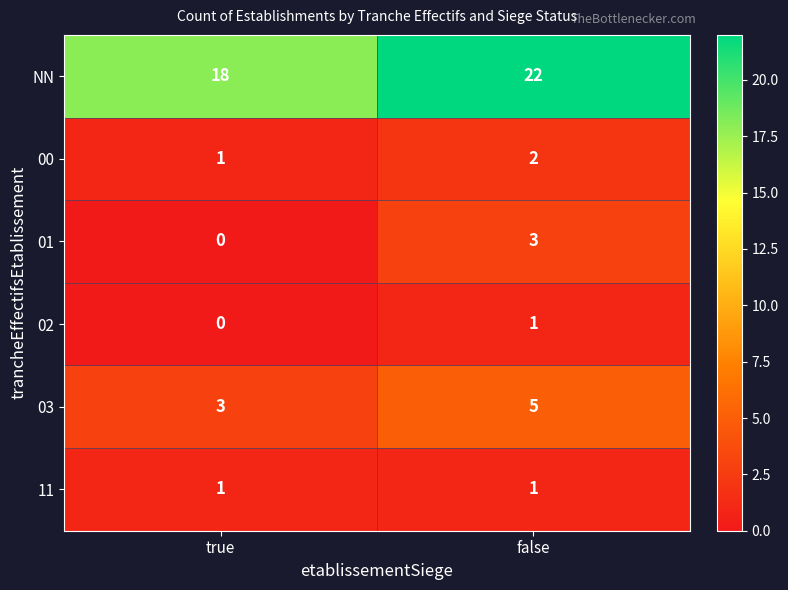

What is the difference between the maximum and minimum values in the NN series?

4